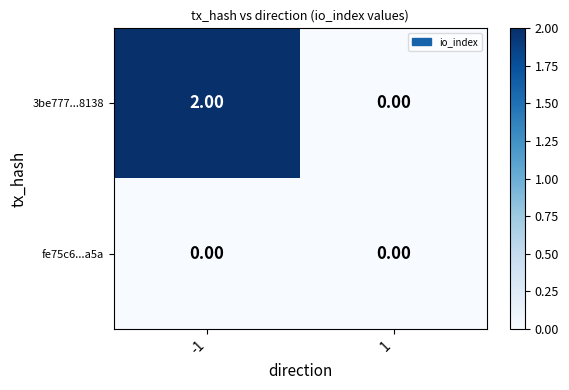

Which series has the widest spread of values?

3be777...8138